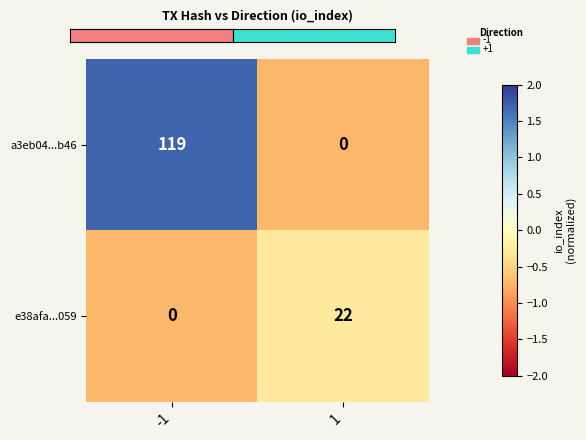

What is the average value of the a3eb04...b46 series?

60